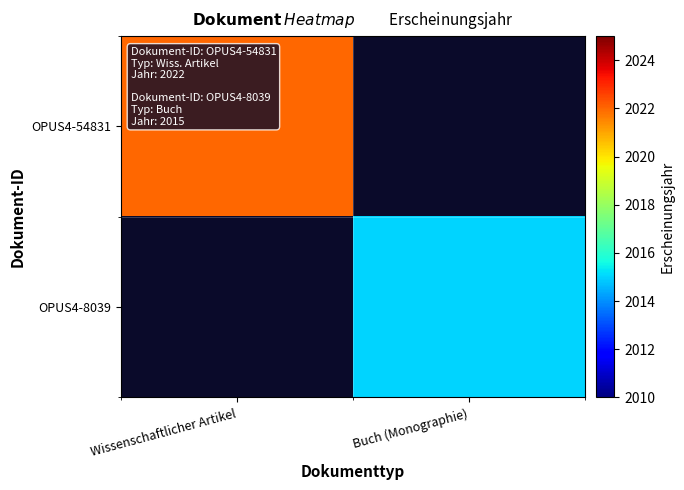

Which has a higher value, Buch (Monographie) or Wissenschaftlicher Artikel?

Wissenschaftlicher Artikel